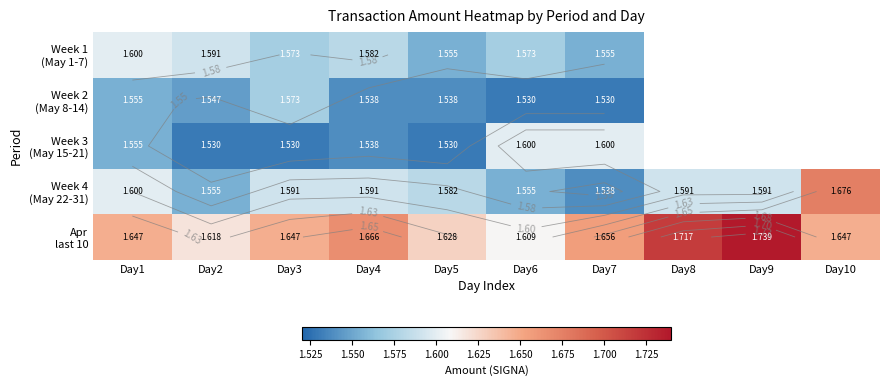

True or false: Week 4 (May 22-31) has a value of 1.0 at Day10.

False